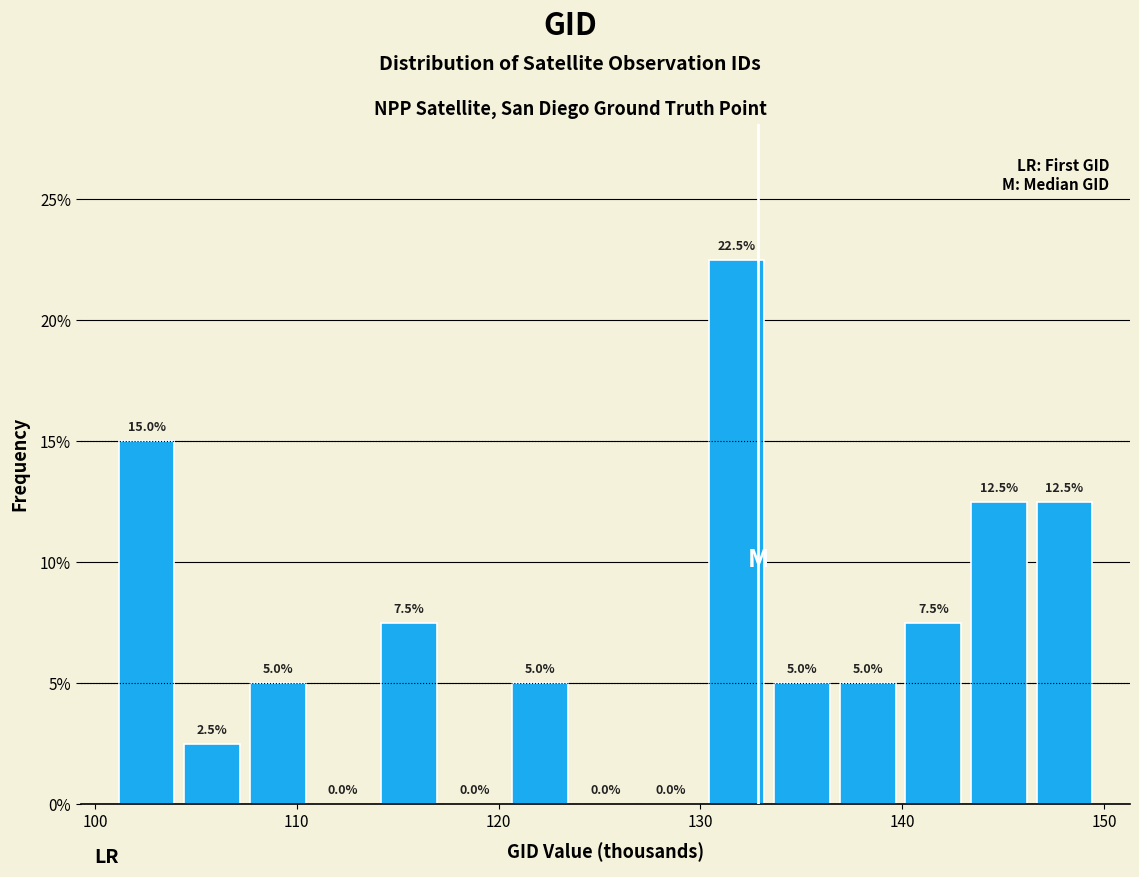

Read against the x-axis, roughly where is the centre of the tallest bar?

132